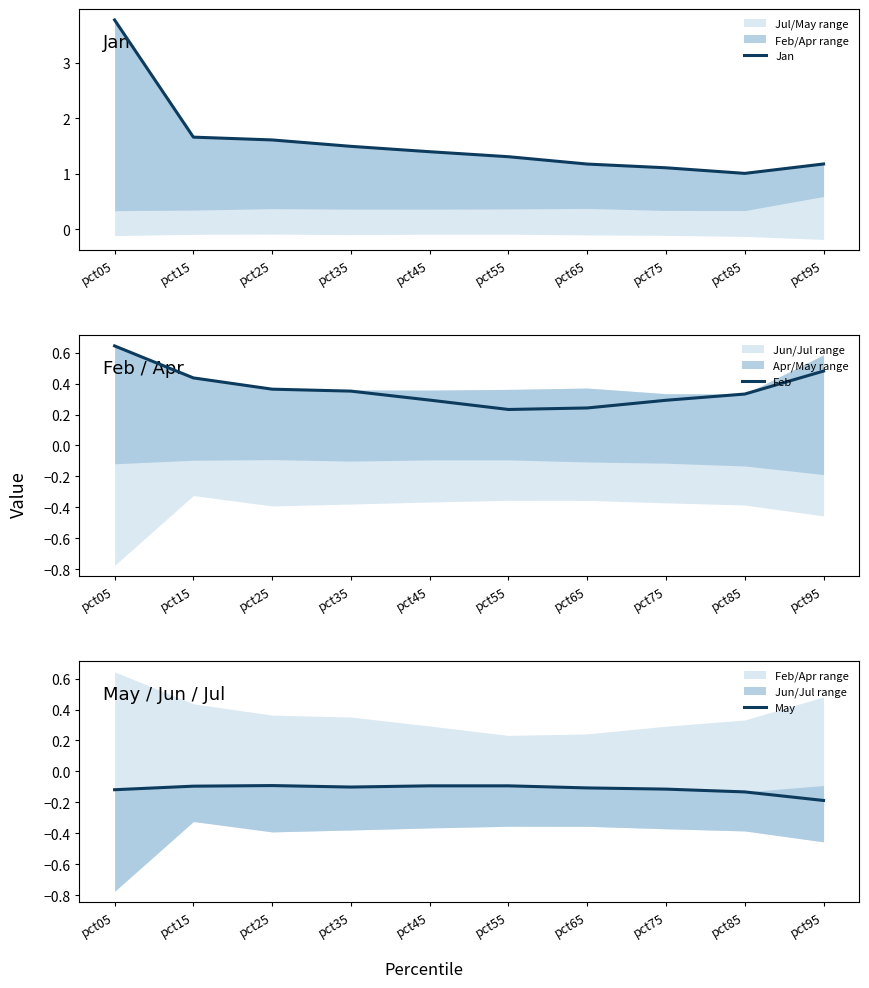

Which category has the lowest value in the May series?

pct95